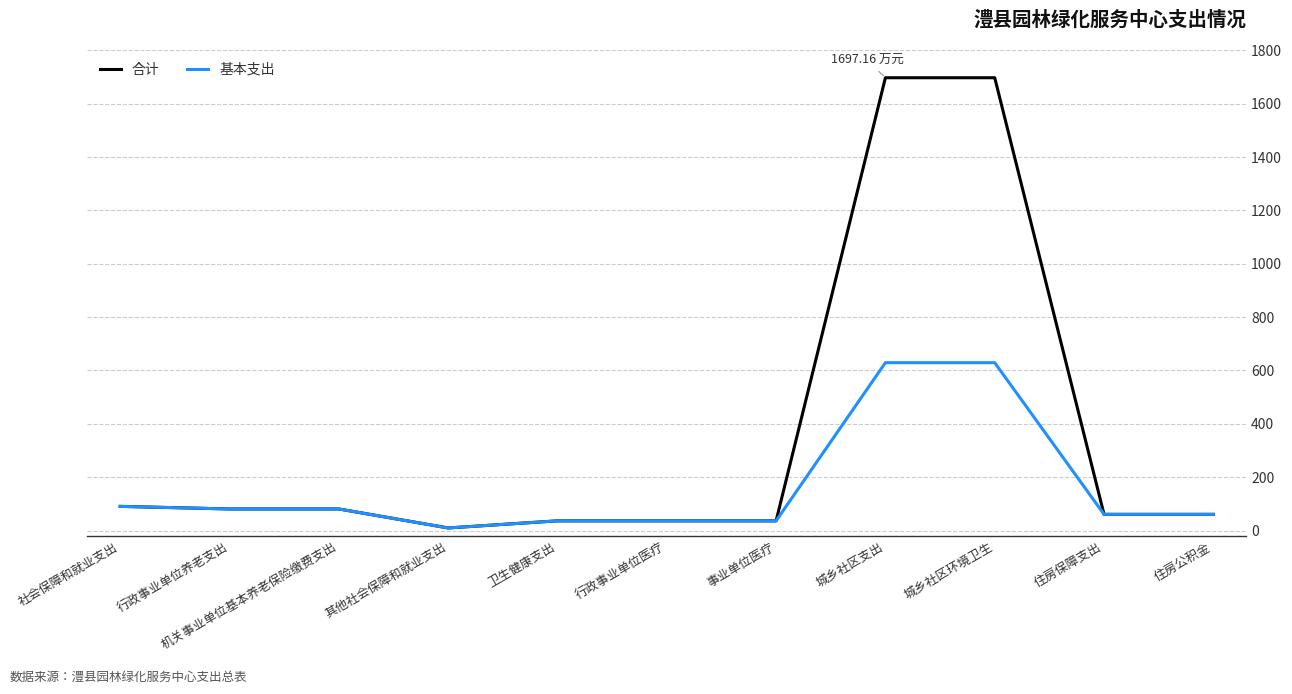

Reading left to right, list all the values displayed in this chart.

合计: 90.6	80.9	80.9	9.7	36.4	36.4	36.4	1697.2	1697.2	60.7	60.7
基本支出: 90.6	80.9	80.9	9.7	36.4	36.4	36.4	629.2	629.2	60.7	60.7